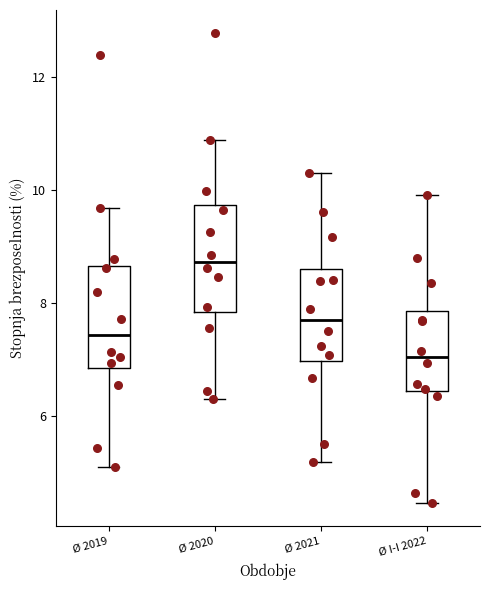

Reading left to right, read every box against the y-axis: the position of its median line, the range the box covers, and the ends of its whiskers. The values are not printed on the chart, so give them approximately, as read against the axis.

Ø 2019: median 7.4, box 6.8 to 8.6, whiskers 5.2 to 9.6
Ø 2020: median 8.8, box 7.8 to 9.8, whiskers 6.4 to 10.8
Ø 2021: median 7.8, box 7.0 to 8.6, whiskers 5.2 to 10.4
Ø I-I 2022: median 7.0, box 6.4 to 7.8, whiskers 4.4 to 10.0